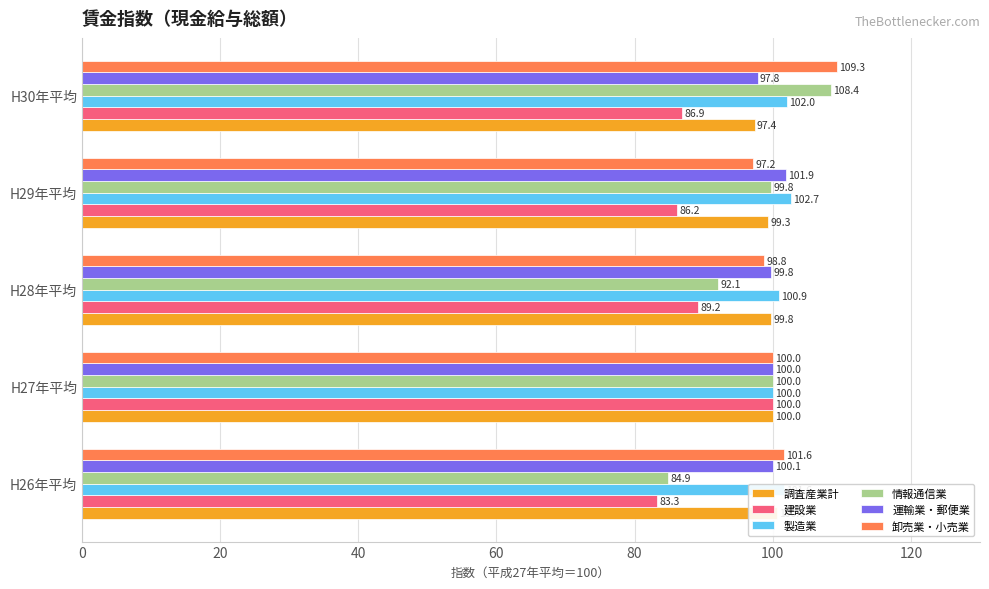

Which series changed the most between H27年平均 and H28年平均?

建設業